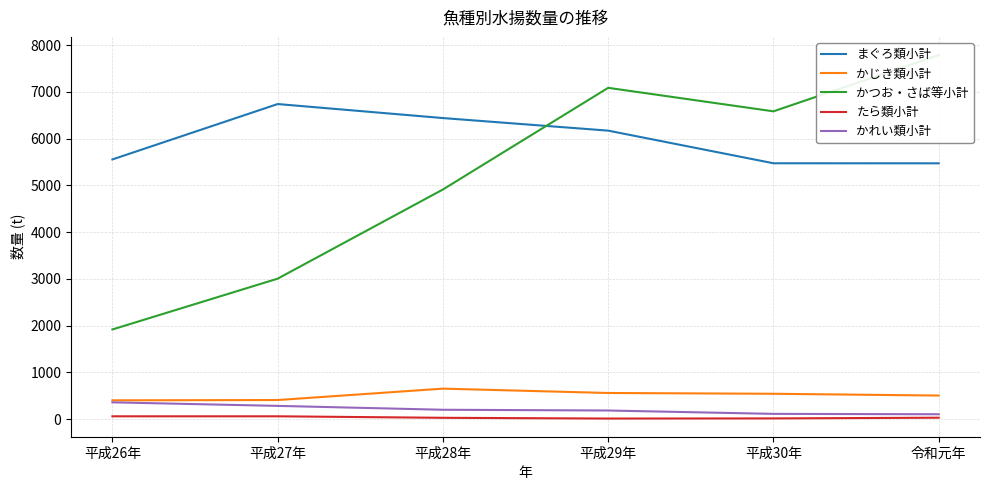

What is the total value across all series at 平成26年?

8285